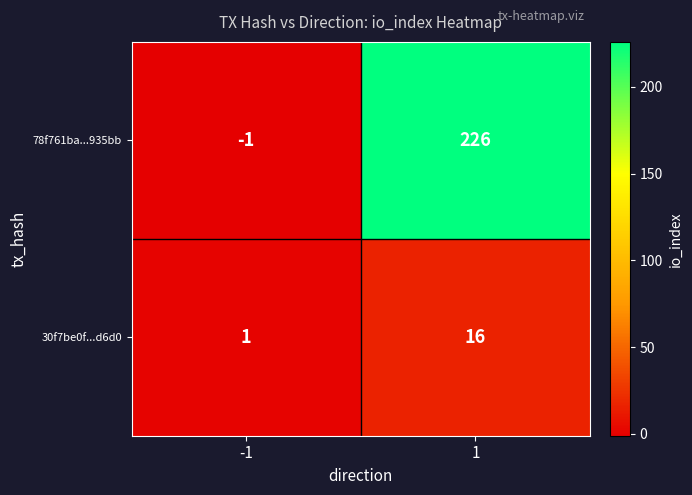

Is it true that 78f761ba...935bb equals -1 at -1?

True